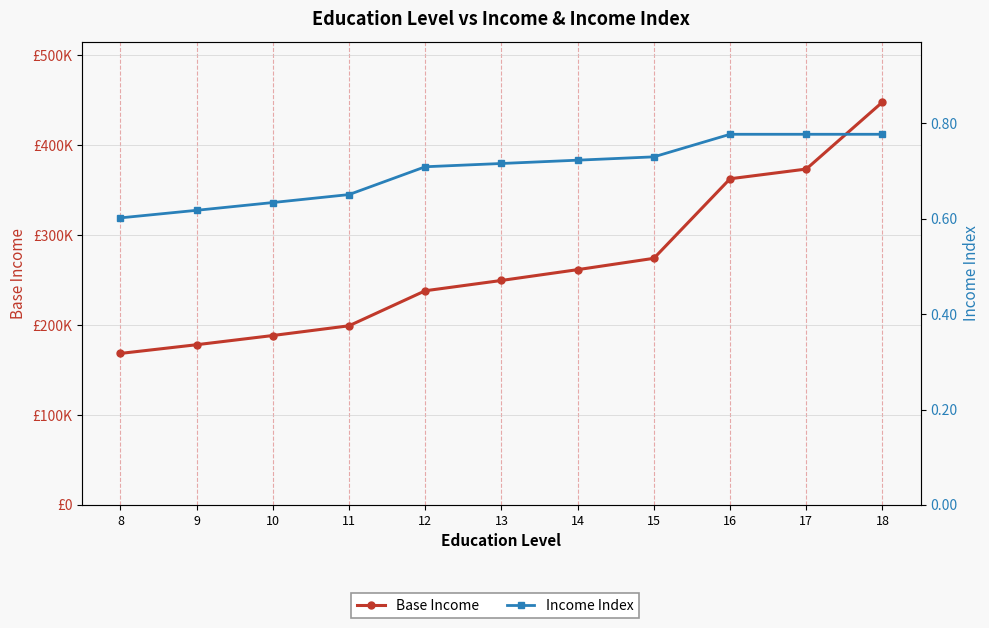

Rank the series at 11 from highest to lowest value.

Base Income, Income Index